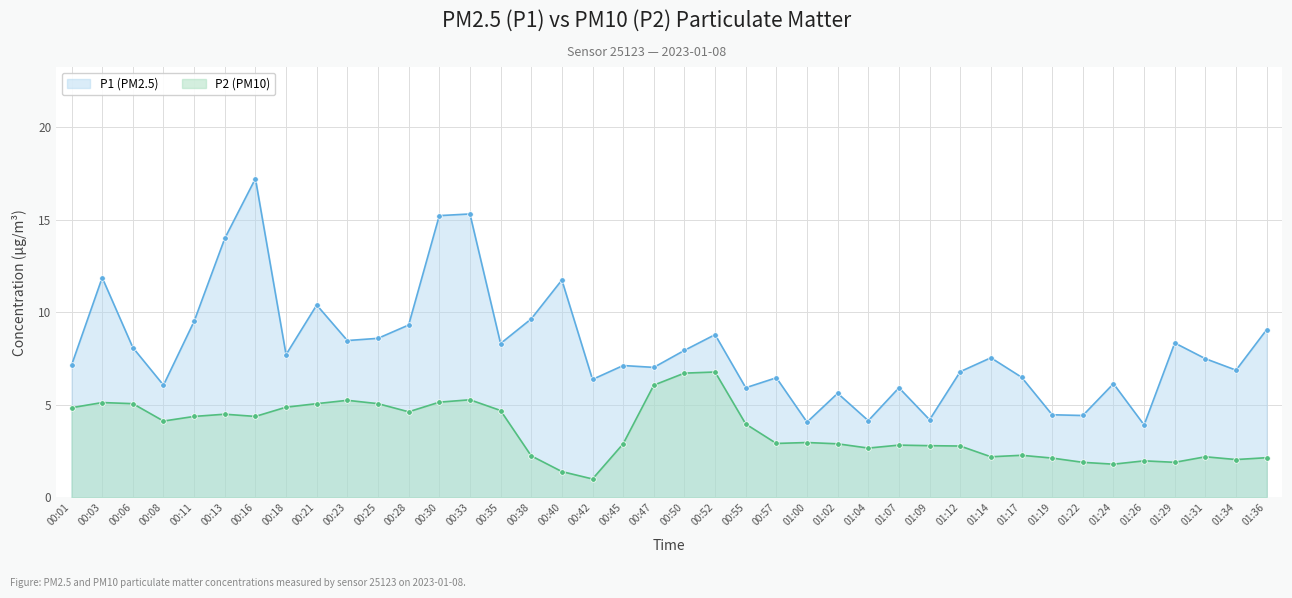

How many data points in P1 are less than 7?

16